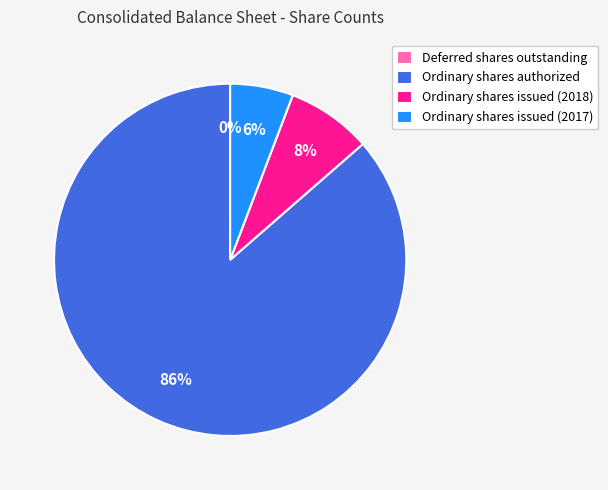

What is the largest slice in the pie chart?

Ordinary shares authorized